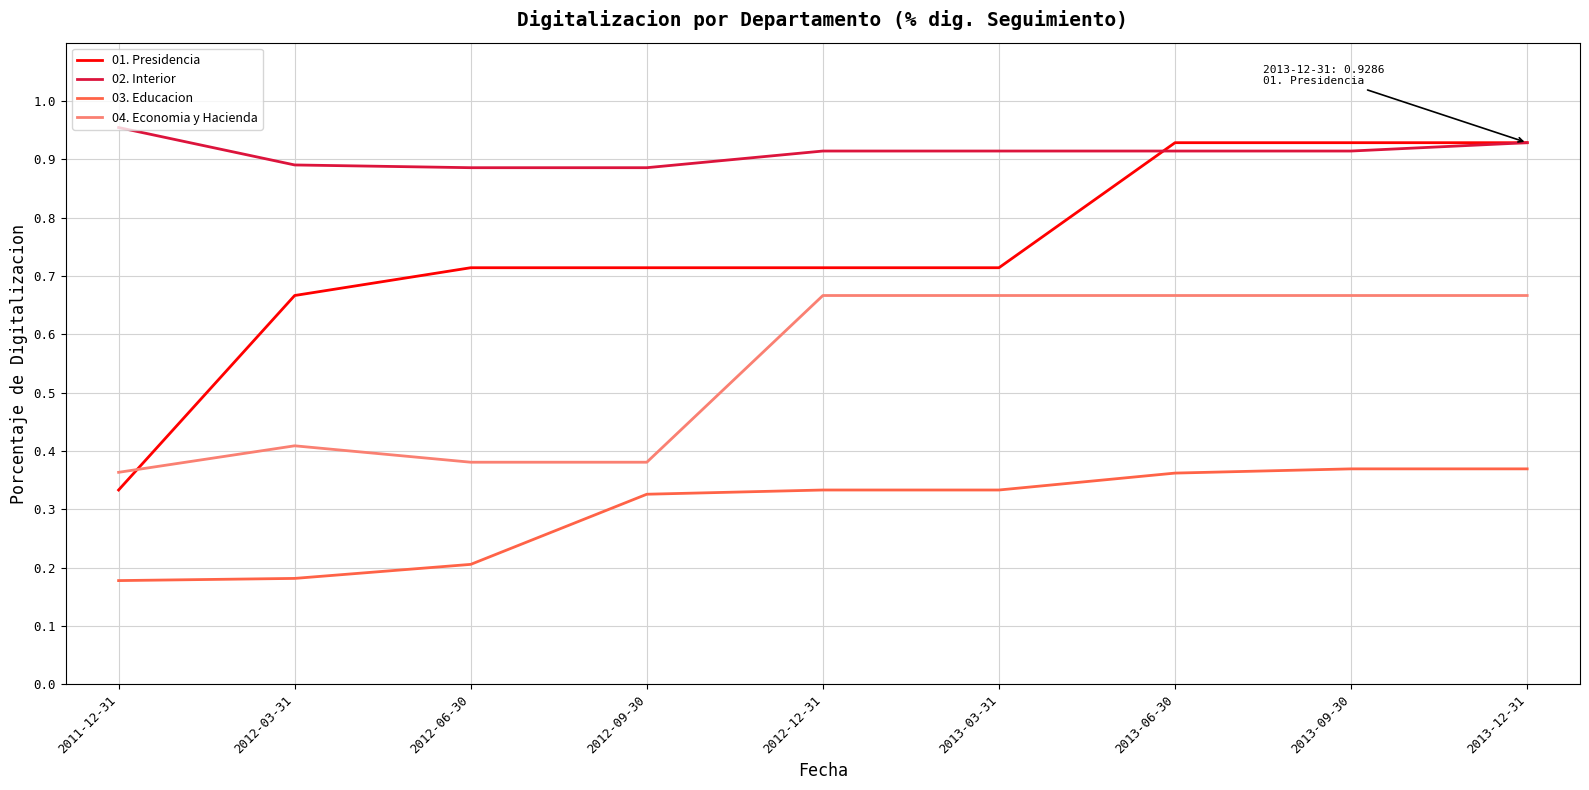

True or false: 02. Interior and 03. Educacion cross at least once.

False